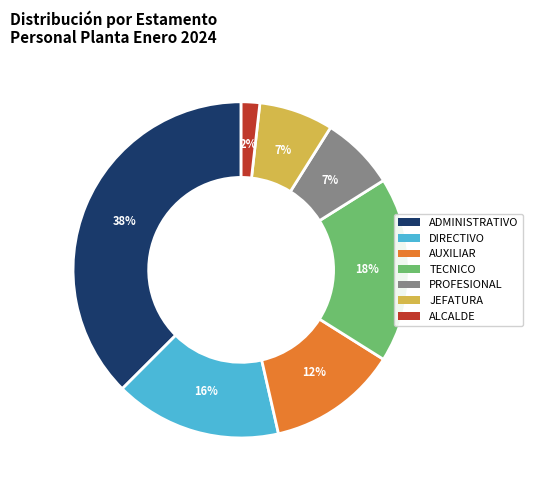

Count the number of slices in the pie.

7